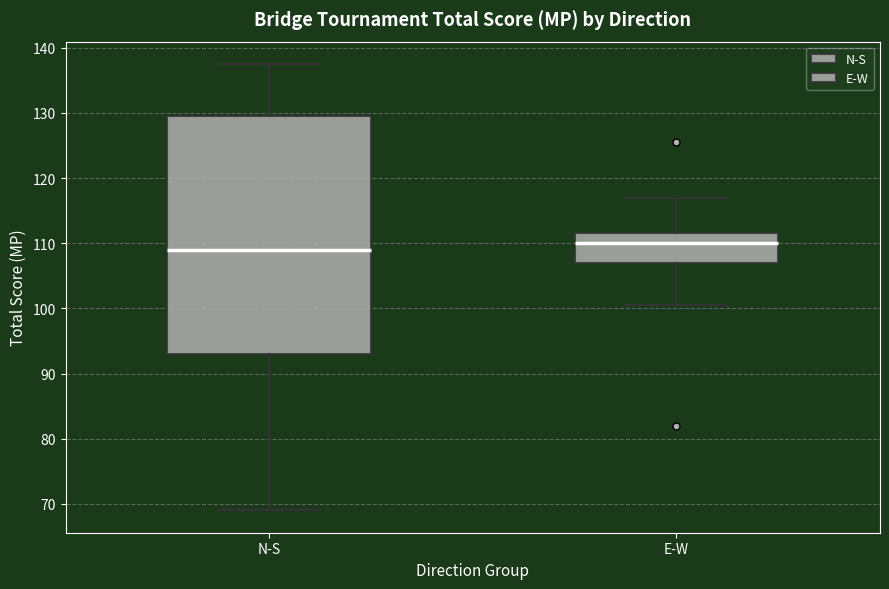

Reading left to right, transcribe this box plot: for each box, give where its median line is, the range the box spans, and where its two whiskers end, as read against the y-axis. The values are not printed on the chart, so give them approximately, as read against the axis.

N-S: median 109, box 93 to 130, whiskers 69 to 138
E-W: median 110, box 107 to 112, whiskers 101 to 117